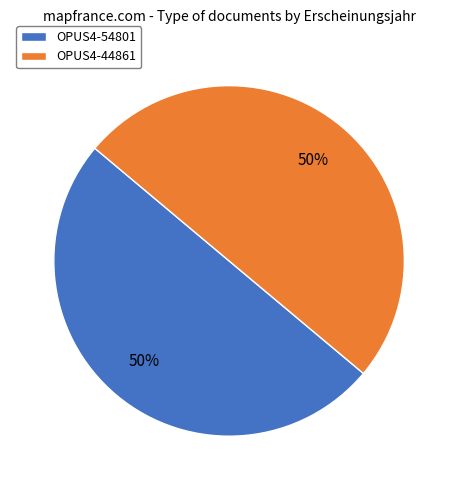

How many segments does this pie chart have?

2